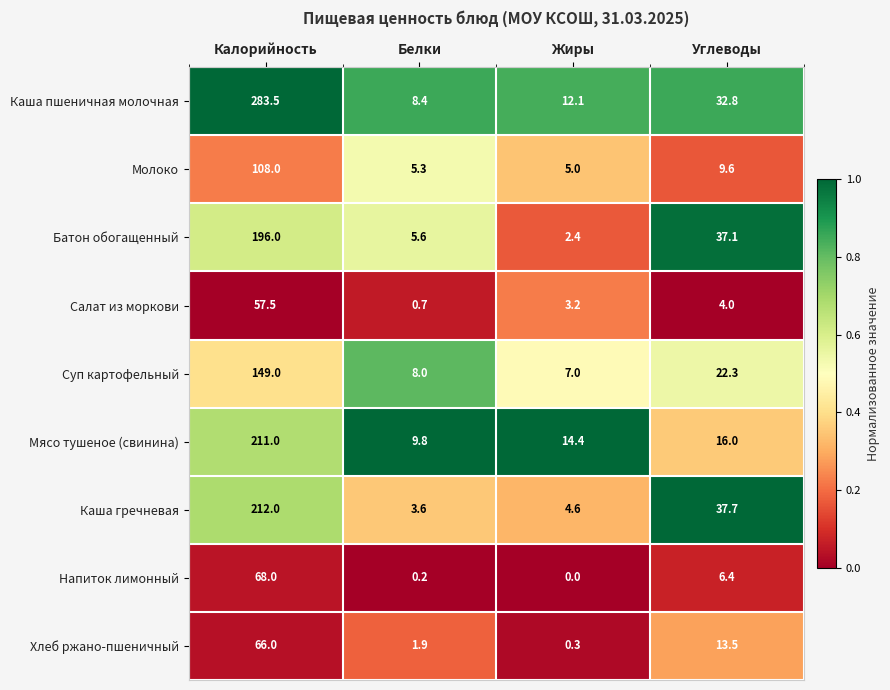

What is the spread (max minus min) of values at Белки?

9.6